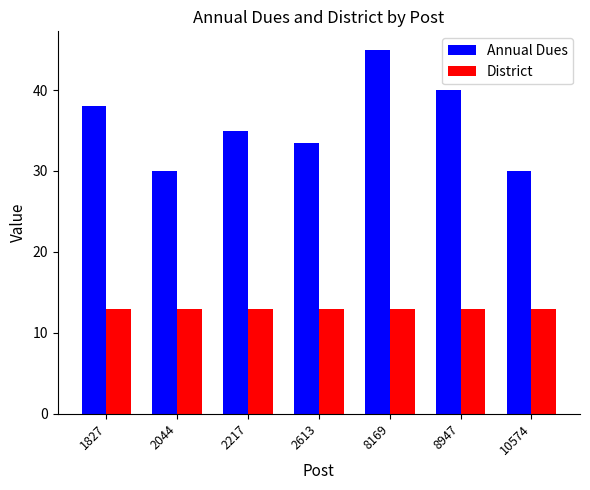

What is the difference between the second highest and second lowest values in the Annual Dues series?

10.0